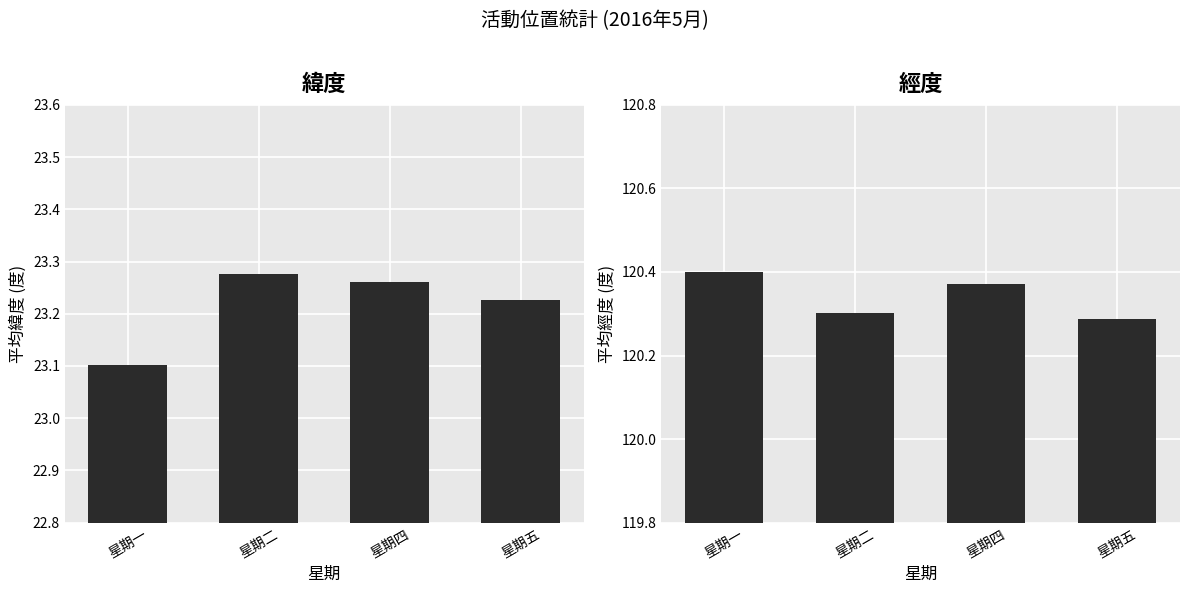

Reading right to left, list all the values displayed in this chart.

緯度: 23.2	23.3	23.3	23.1
經度: 120.3	120.4	120.3	120.4